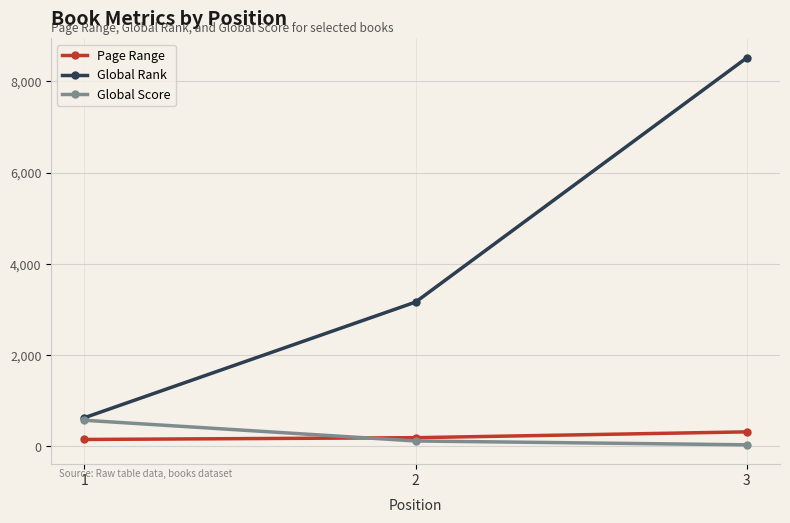

Which category has the lowest value in the Global Rank series?

1